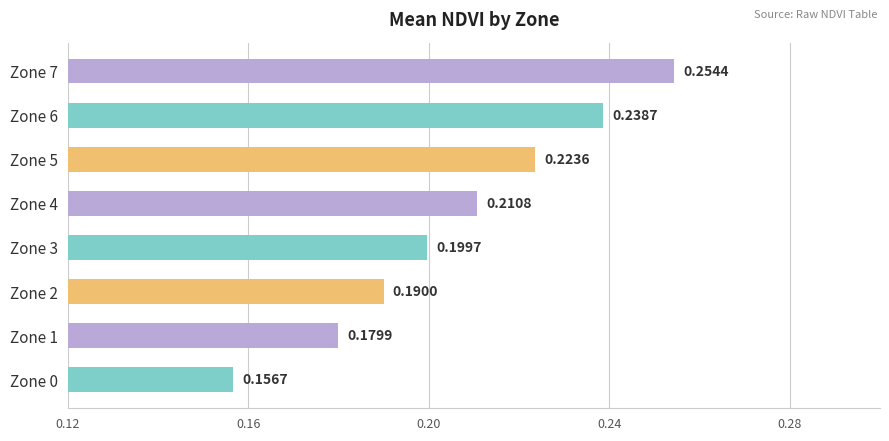

What is the sum of all values?

1.7